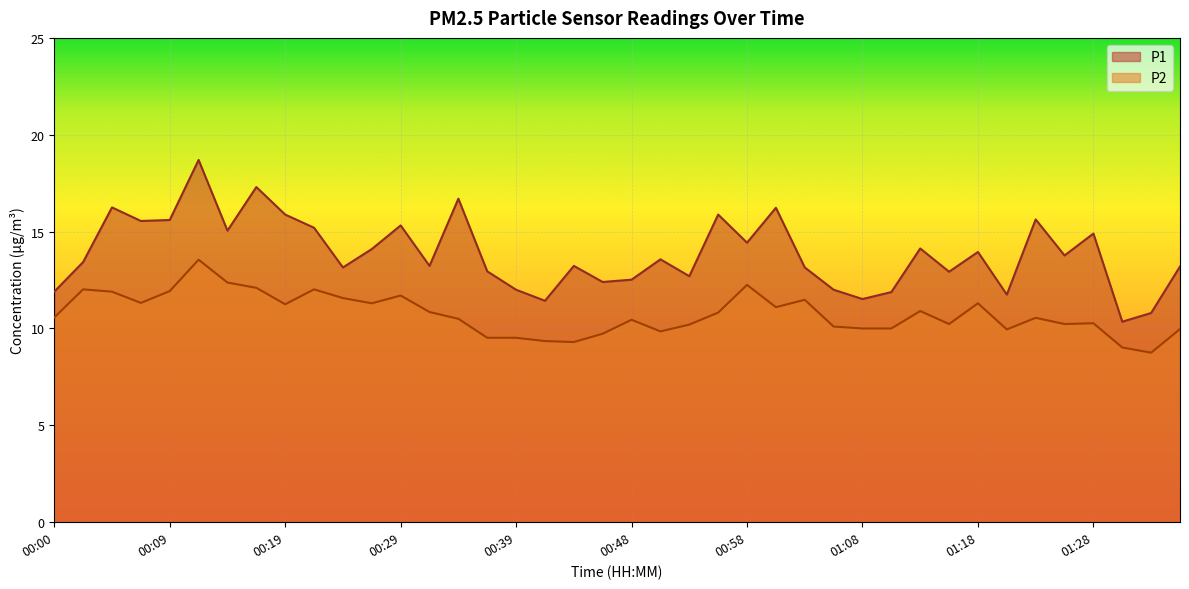

What value does the P1 series have at 01:20?

11.8